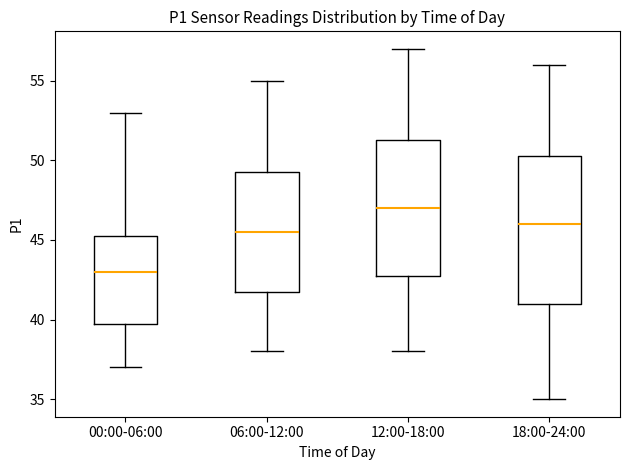

Where is the lower edge of the box for 18:00-24:00 on the y-axis? The values are not printed on the chart, so give them approximately, as read against the axis.

41.0